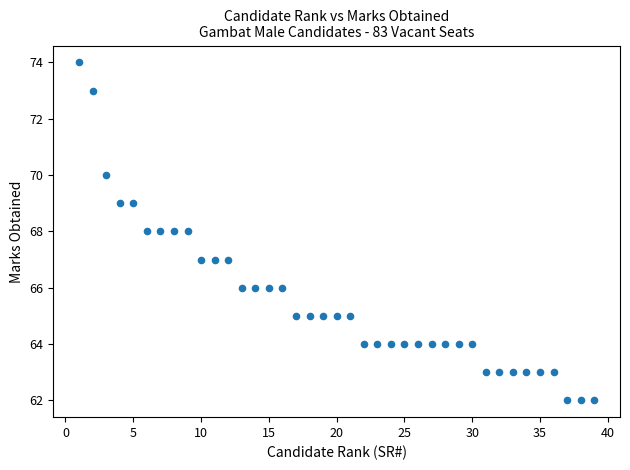

What is the range of X values (max minus min)?

38